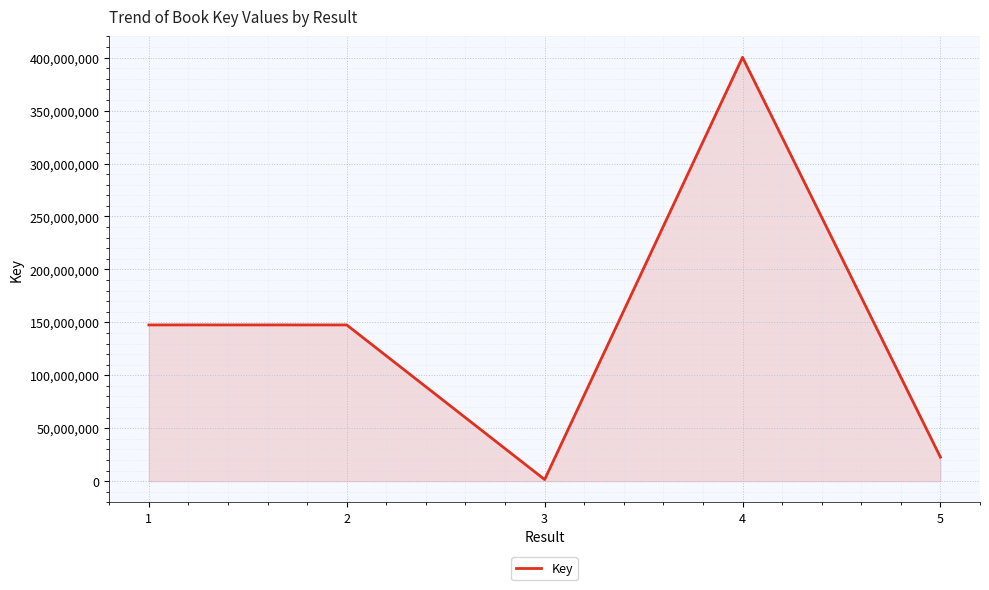

The chart shows a value of 220400209 at 1. True or false?

False